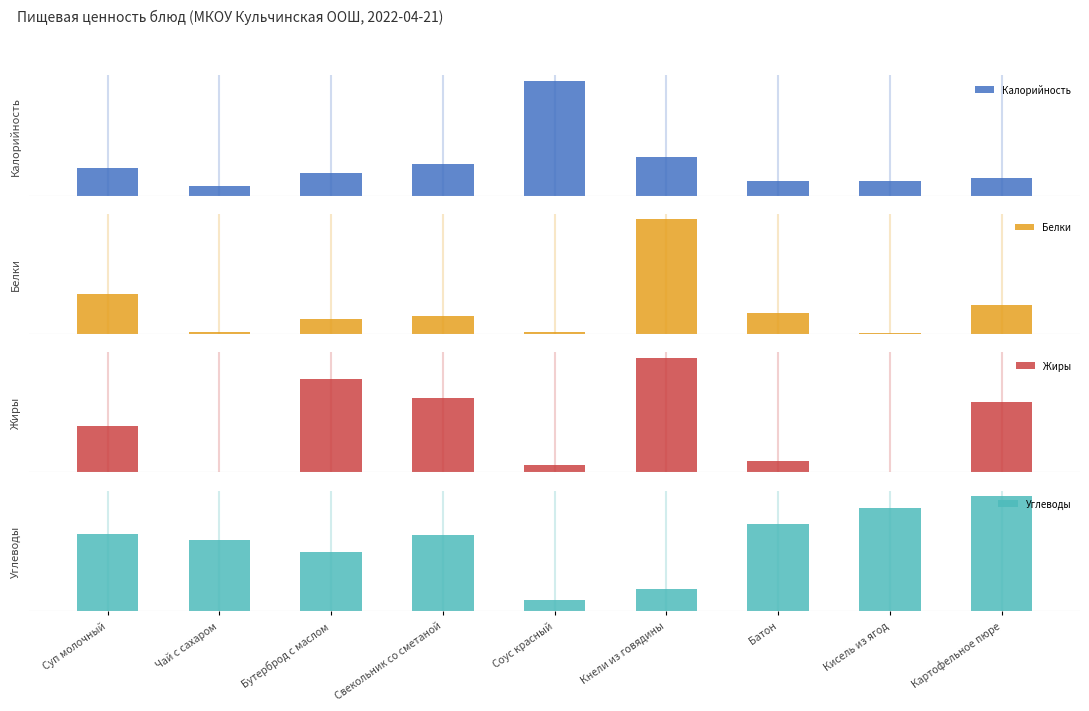

What is the maximum value shown in the chart?

661.0